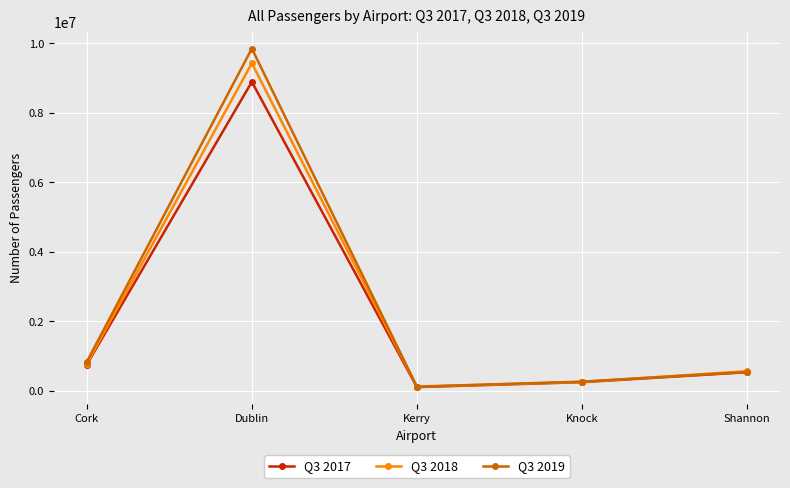

True or false: Q3 2019 has a value of 9852446 at Dublin.

True